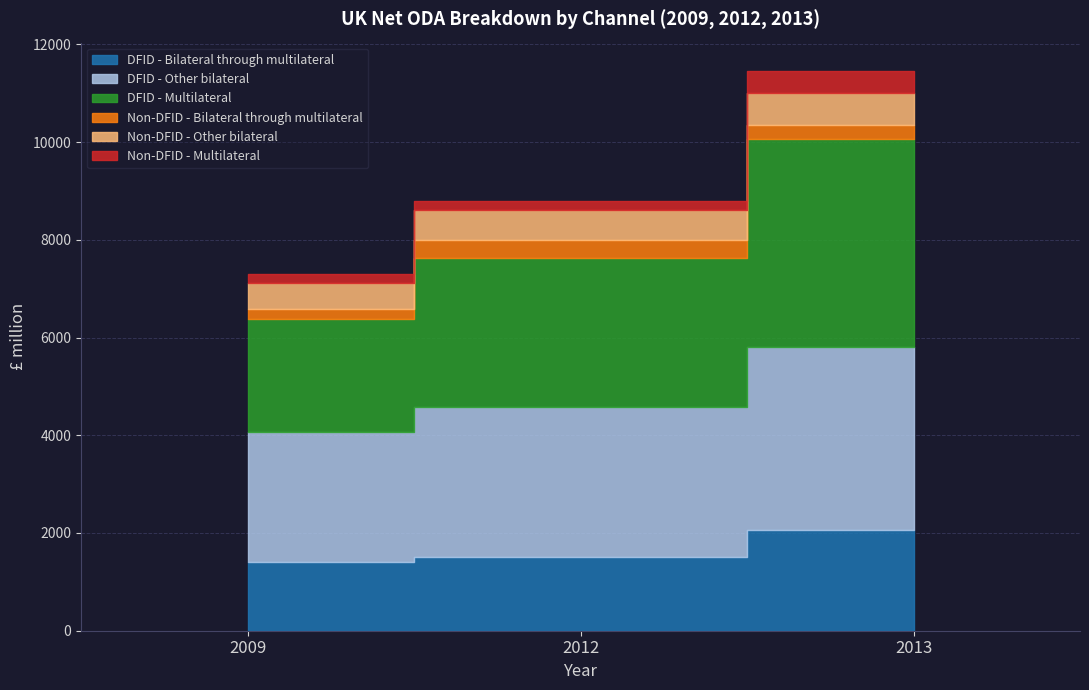

Reading left to right, list all the values displayed in this chart.

DFID - Bilateral through multilateral: 2009=1402	2012=1503	2013=2059
DFID - Other bilateral: 2009=2665	2012=3067	2013=3740
DFID - Multilateral: 2009=2308	2012=3060	2013=4264
Non-DFID - Bilateral through multilateral: 2009=201	2012=376	2013=277
Non-DFID - Other bilateral: 2009=537	2012=614	2013=669
Non-DFID - Multilateral: 2009=189	2012=183	2013=453